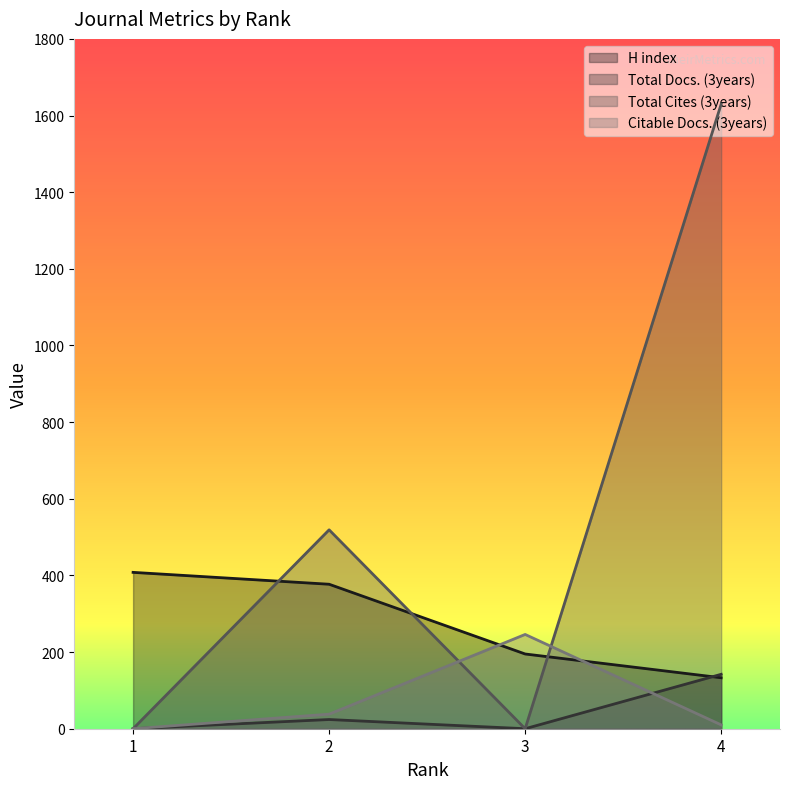

The Total Cites (3years) series shows 1630 at 4. True or false?

True